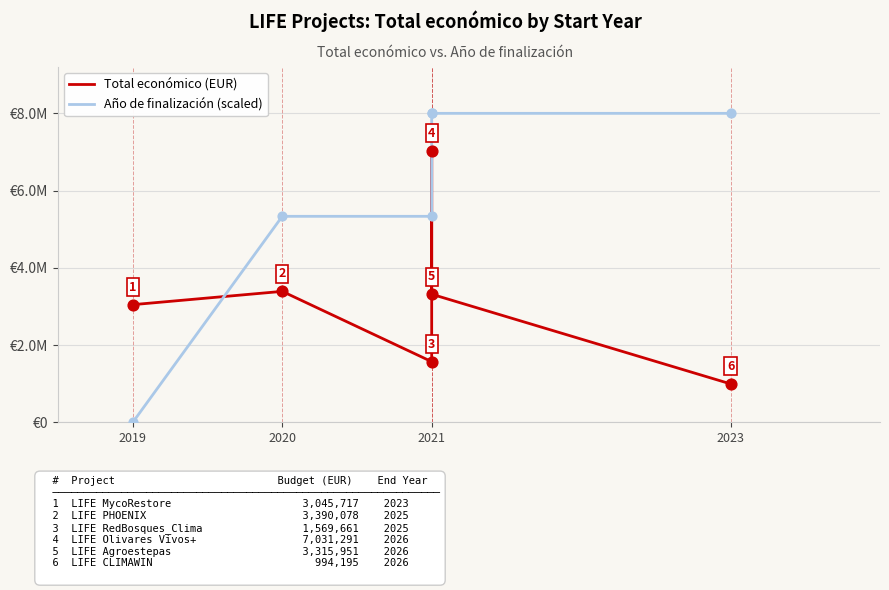

What are all the series names shown in the legend?

Total económico (EUR), Año de finalización (scaled)